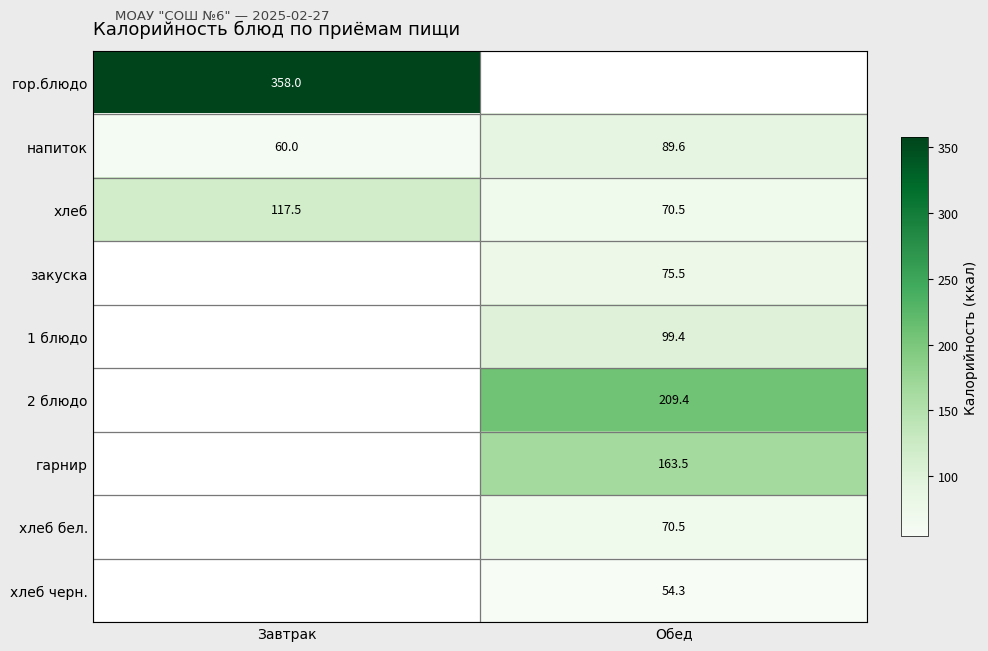

Where is напиток nearest to the value 74?

Завтрак